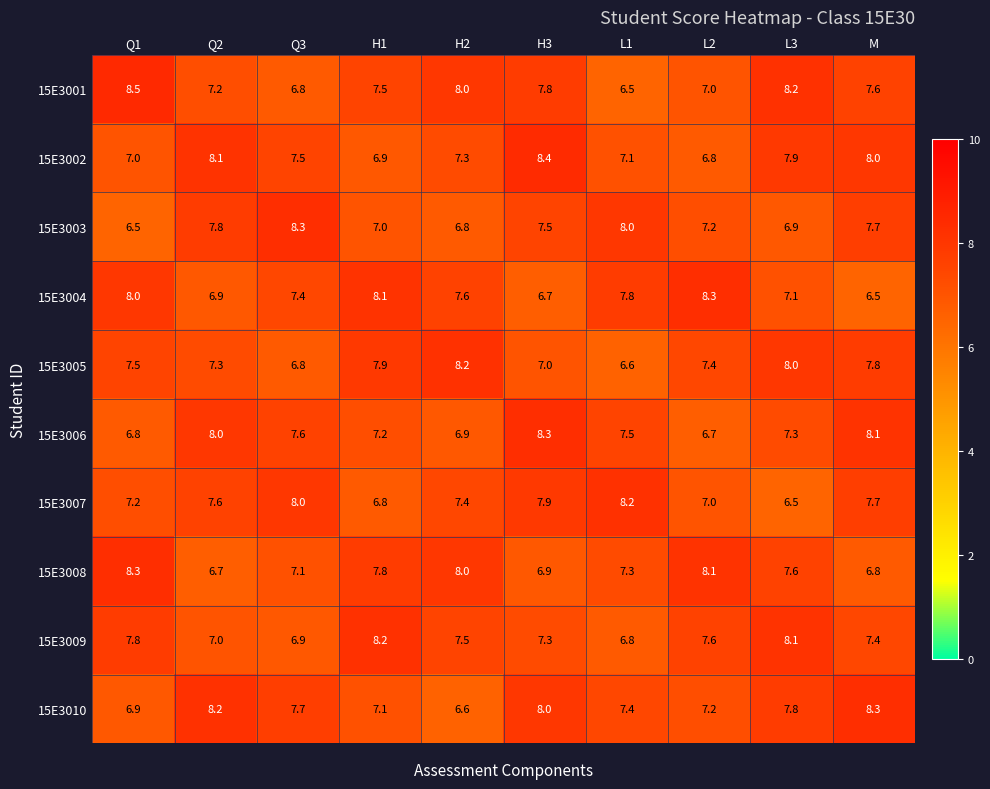

How many data points in 15E3010 are above 7?

8